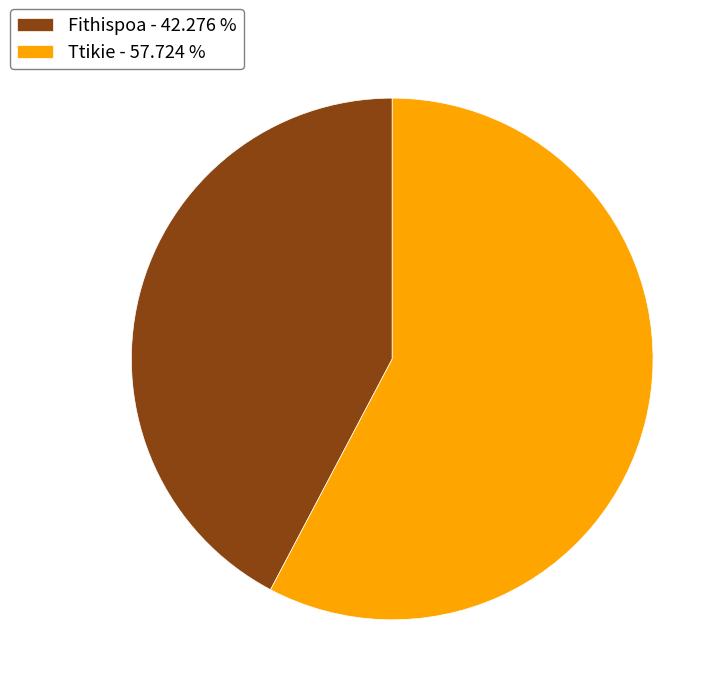

Does Ttikie - 57.724 % account for over 50% of the chart?

Yes